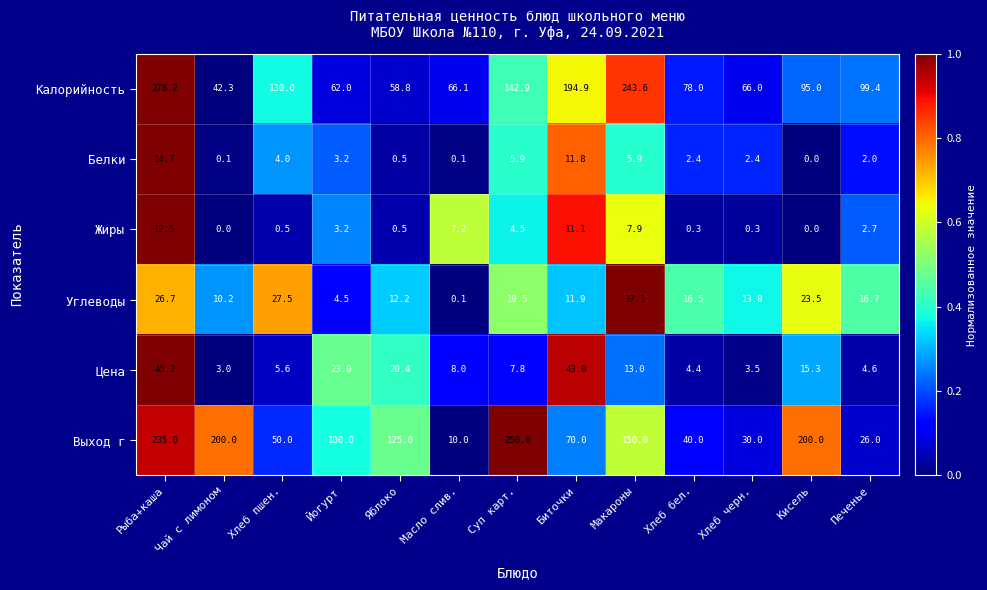

What is the difference between the maximum and minimum values in the Калорийность series?

235.9